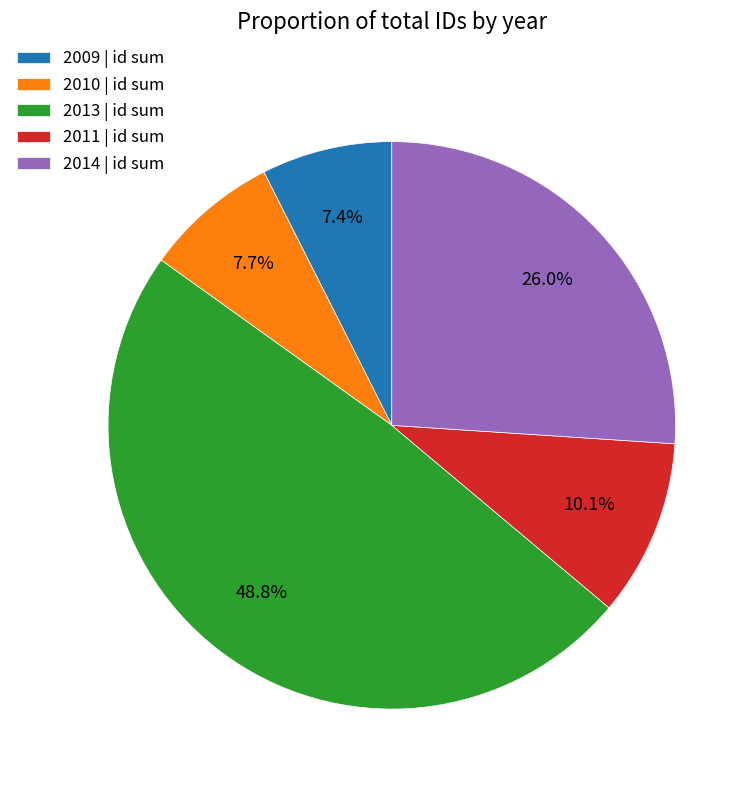

Between 2011 | id sum and 2013 | id sum, which is larger?

2013 | id sum